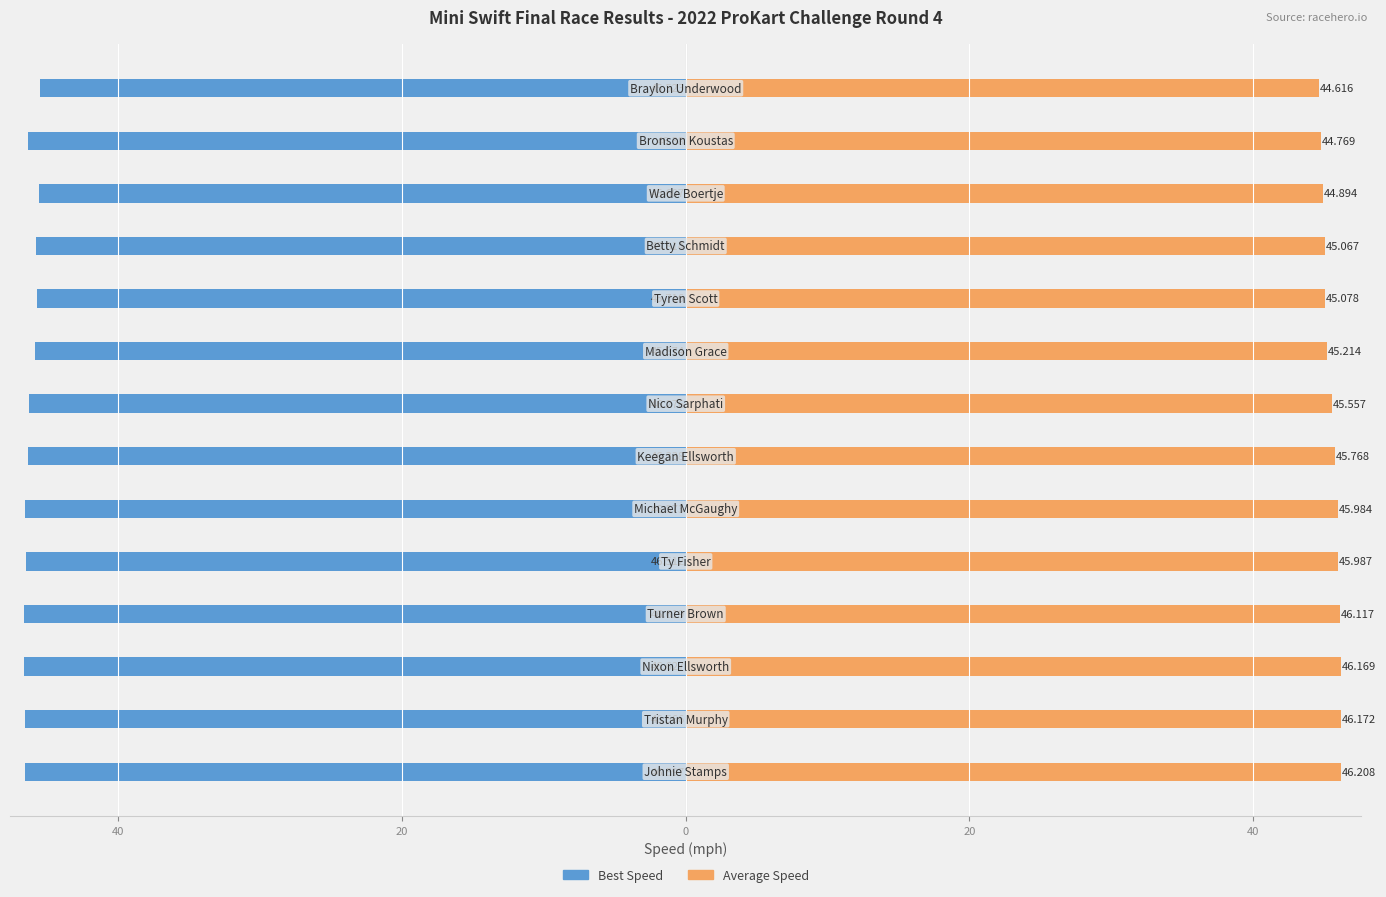

How many data points in Best Speed are less than -46?

9